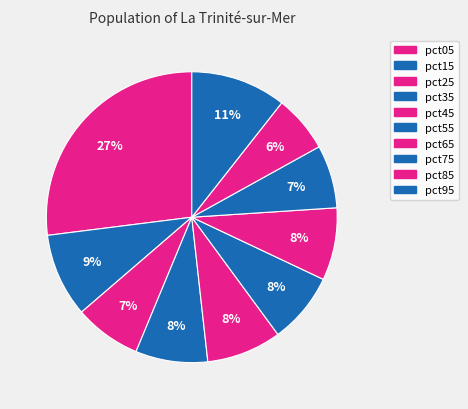

Do pct85 and pct65 together represent more than half of the pie?

No